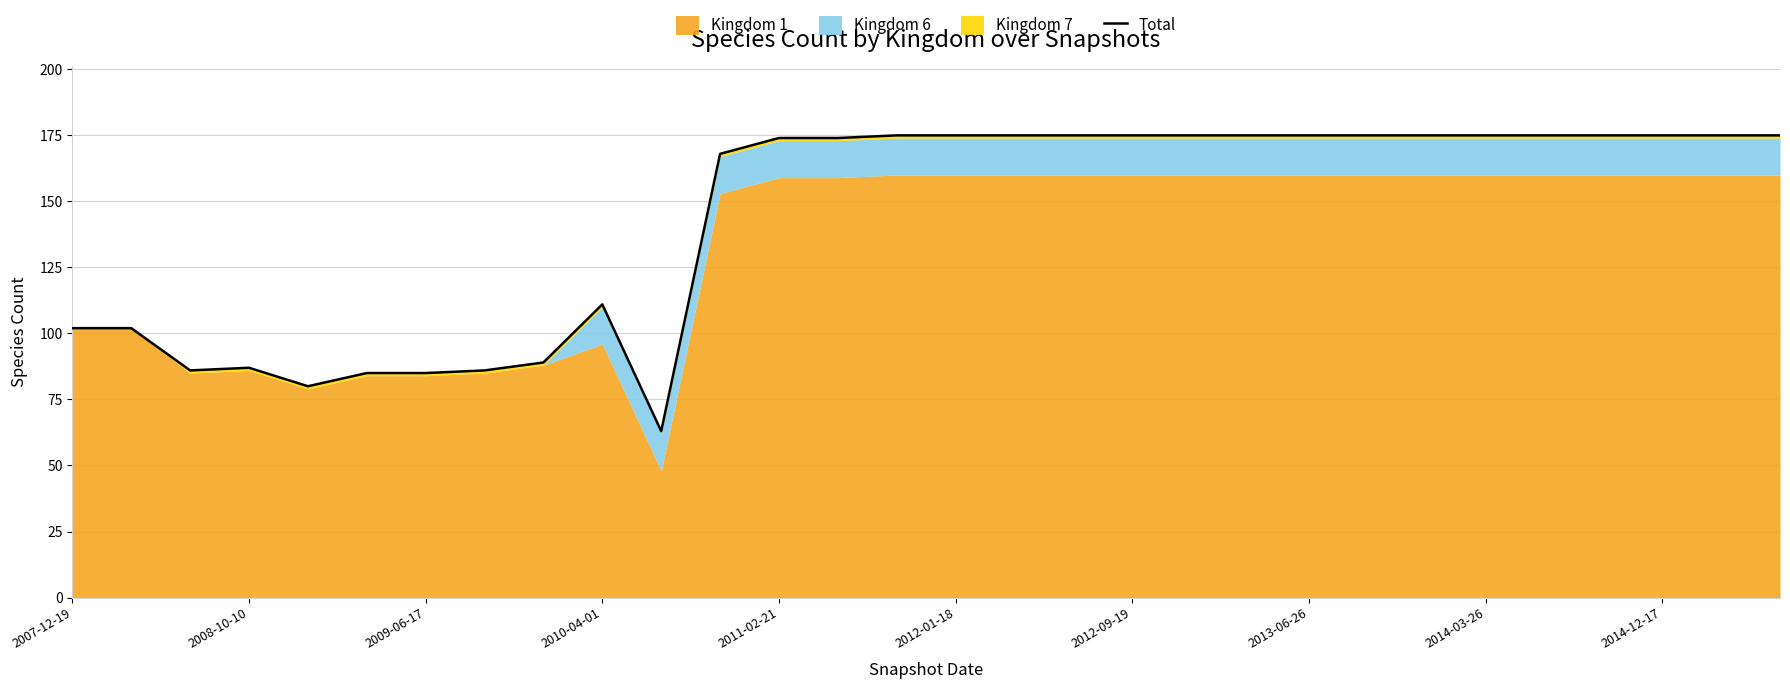

What is the value of the 24th point from the left?

175